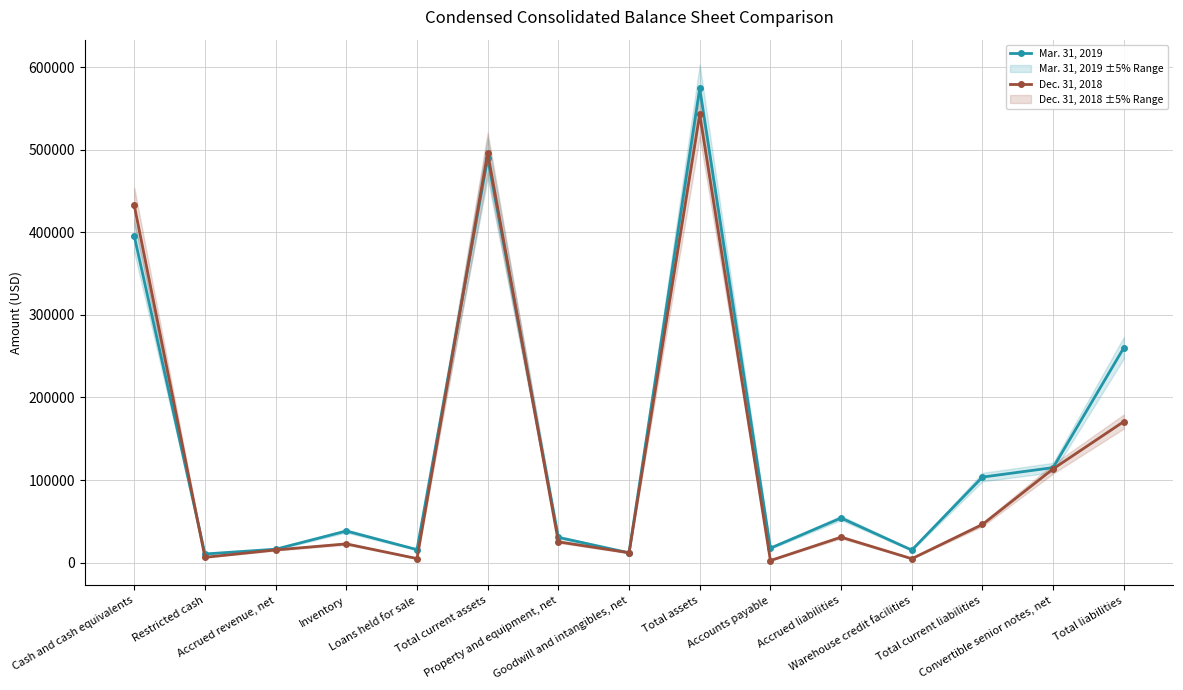

Where do Mar. 31, 2019 and Dec. 31, 2018 first cross each other?

Cash and cash equivalents and Restricted cash